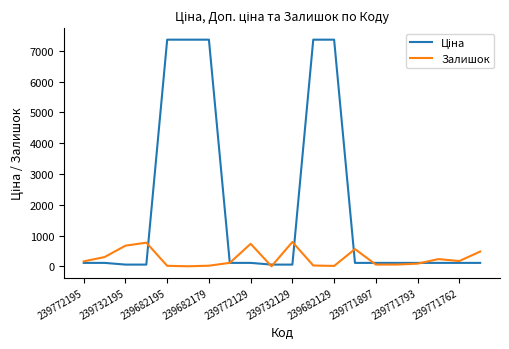

What is the greatest value displayed?

7360.2